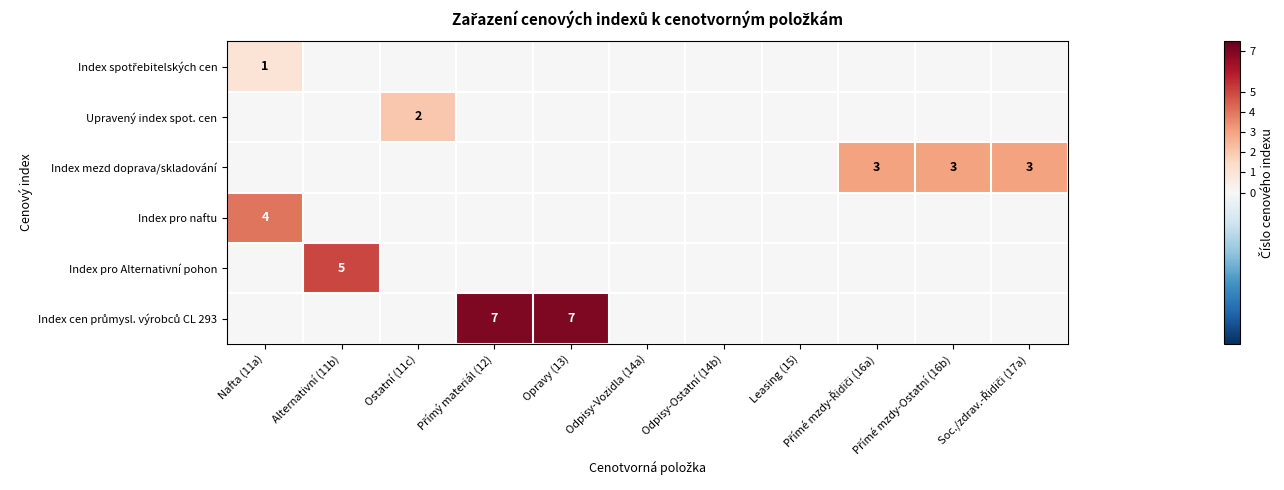

The Index pro naftu series shows 7 at Nafta (11a). True or false?

False